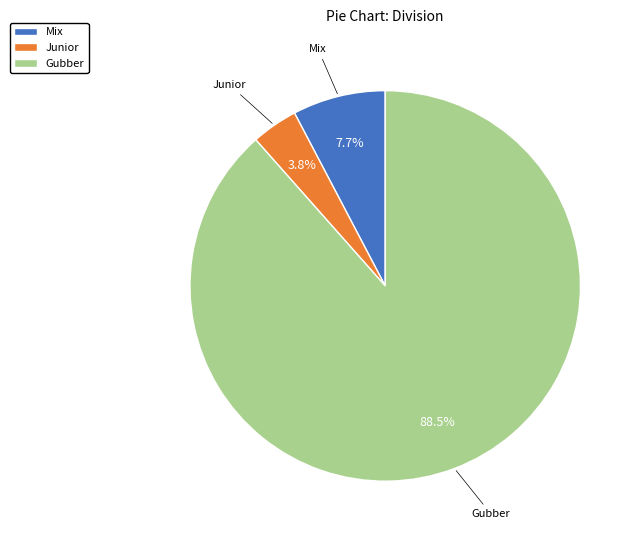

Do Gubber and Mix together represent more than half of the pie?

Yes